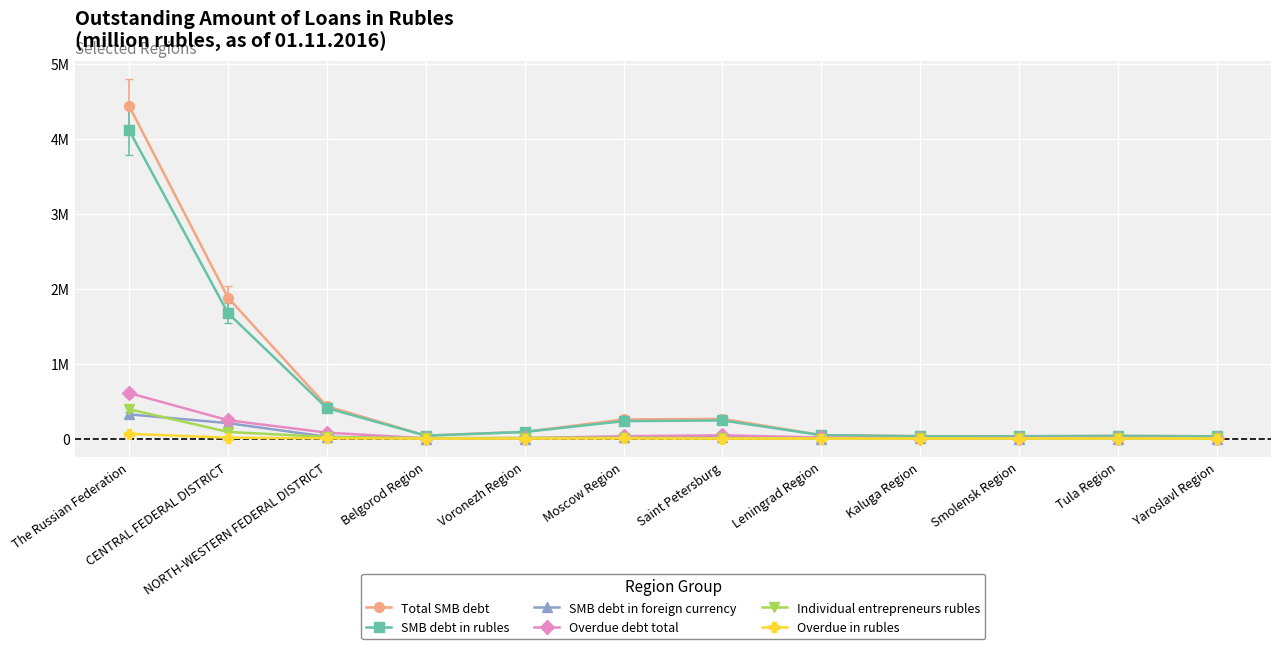

At how many categories does at least one series exceed 3054083?

1